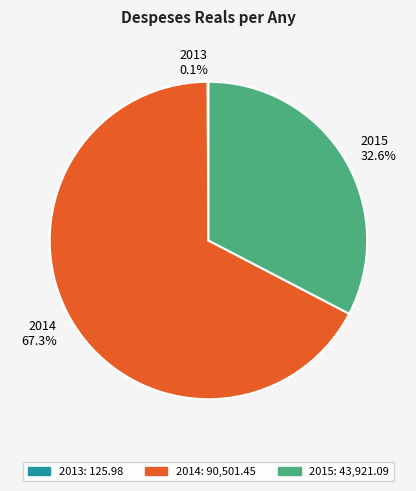

Combined, what portion of the pie is 2014 and 2015?

99.9%